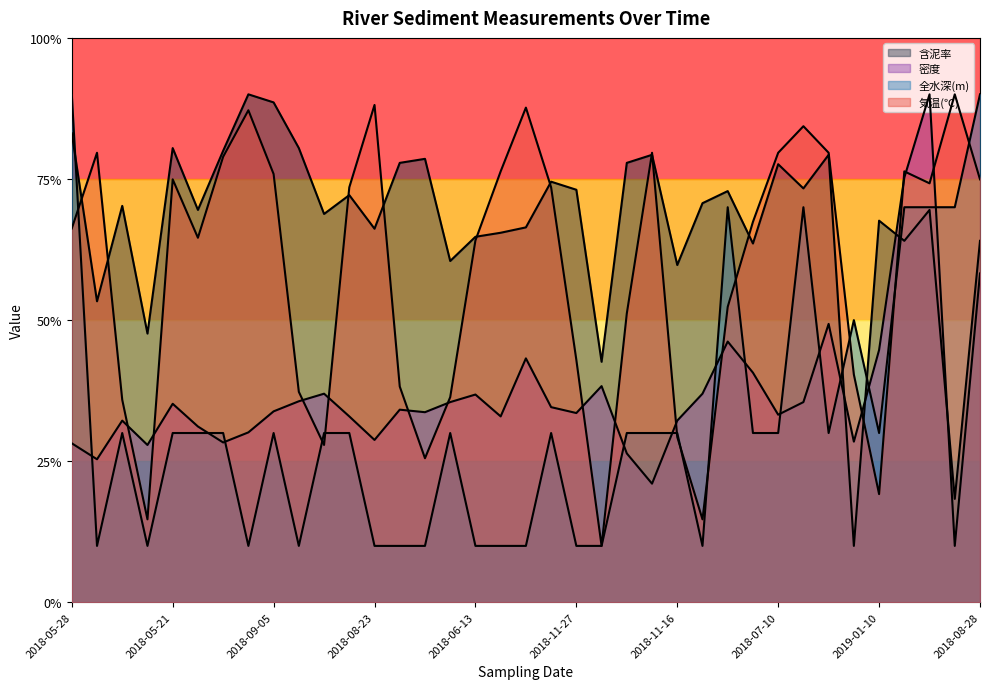

How many data points in 気温(℃) are less than 67?

18